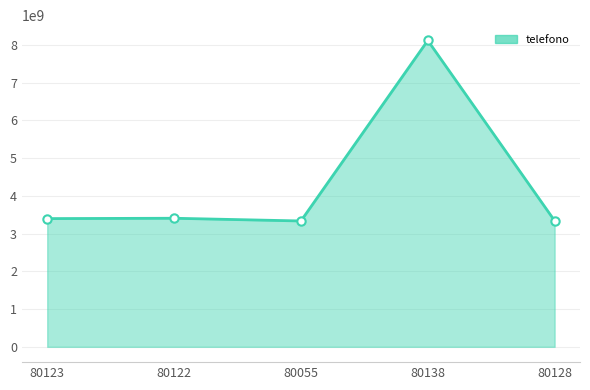

What is the change in value from 80122 to 80055?

-71918147